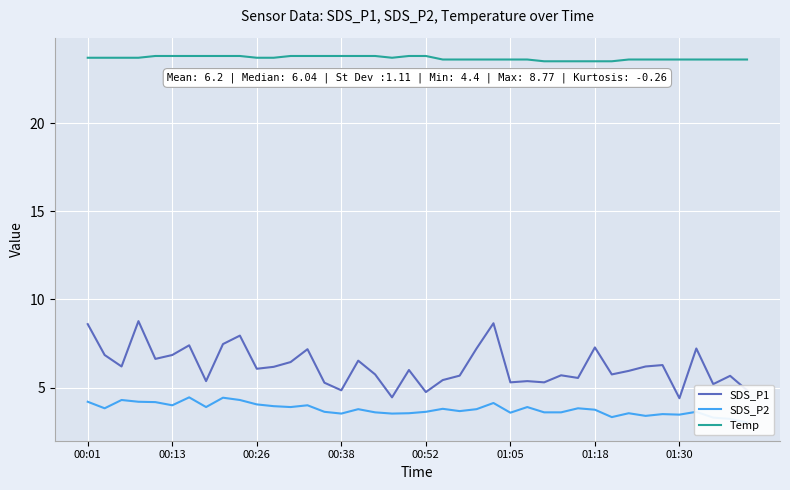

What is the lowest value of the SDS_P1 series?

4.4